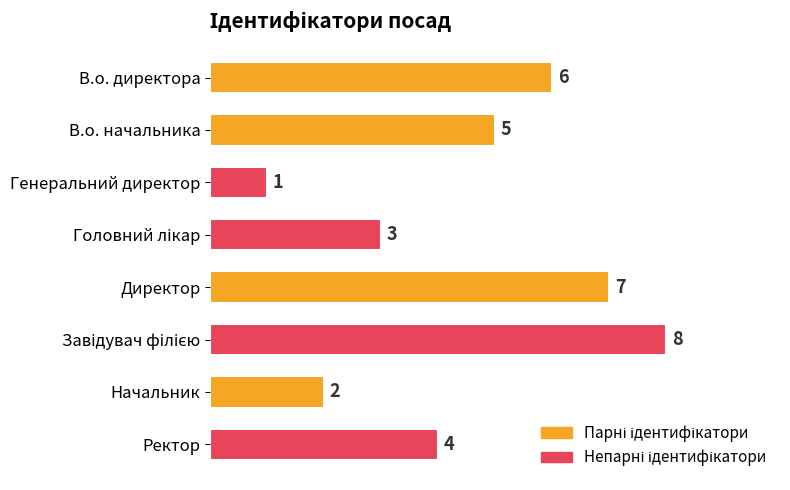

Count the number of categories in the chart.

8